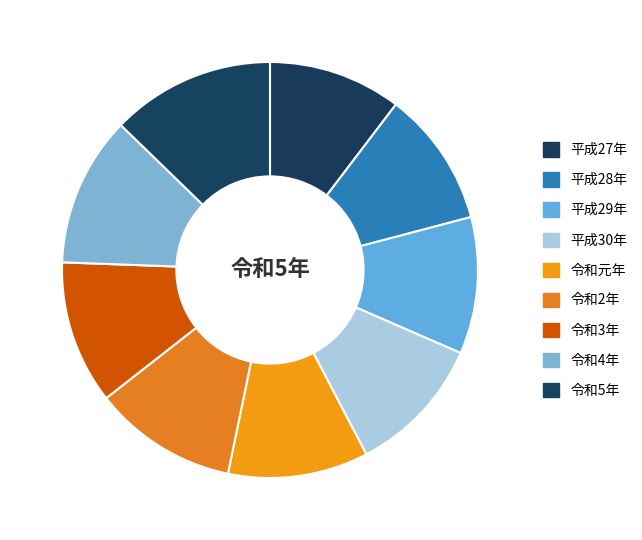

Which slice is the largest?

令和5年